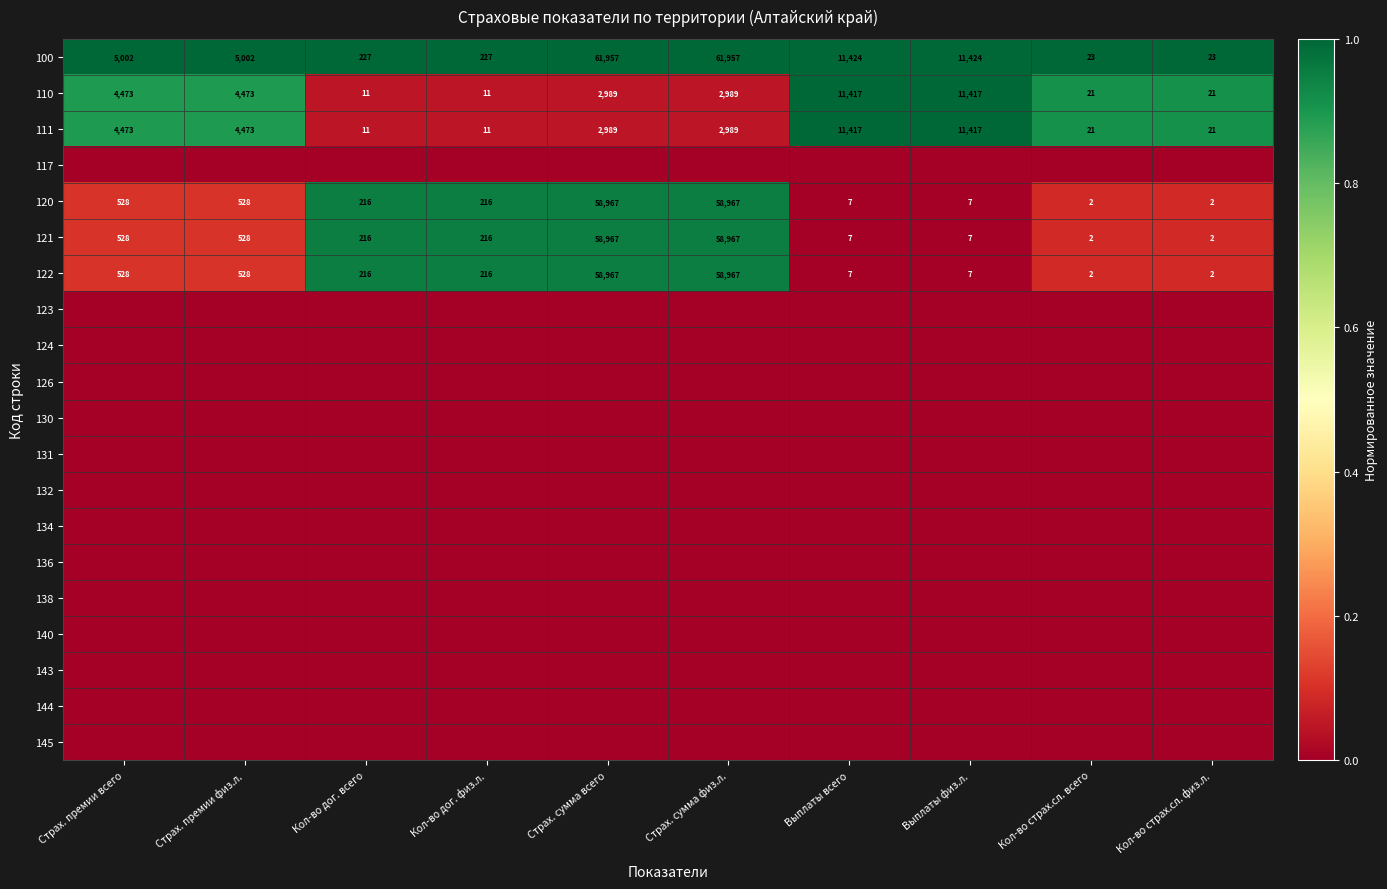

True or false: 110 has a value of 4473 at Страх. премии всего.

True